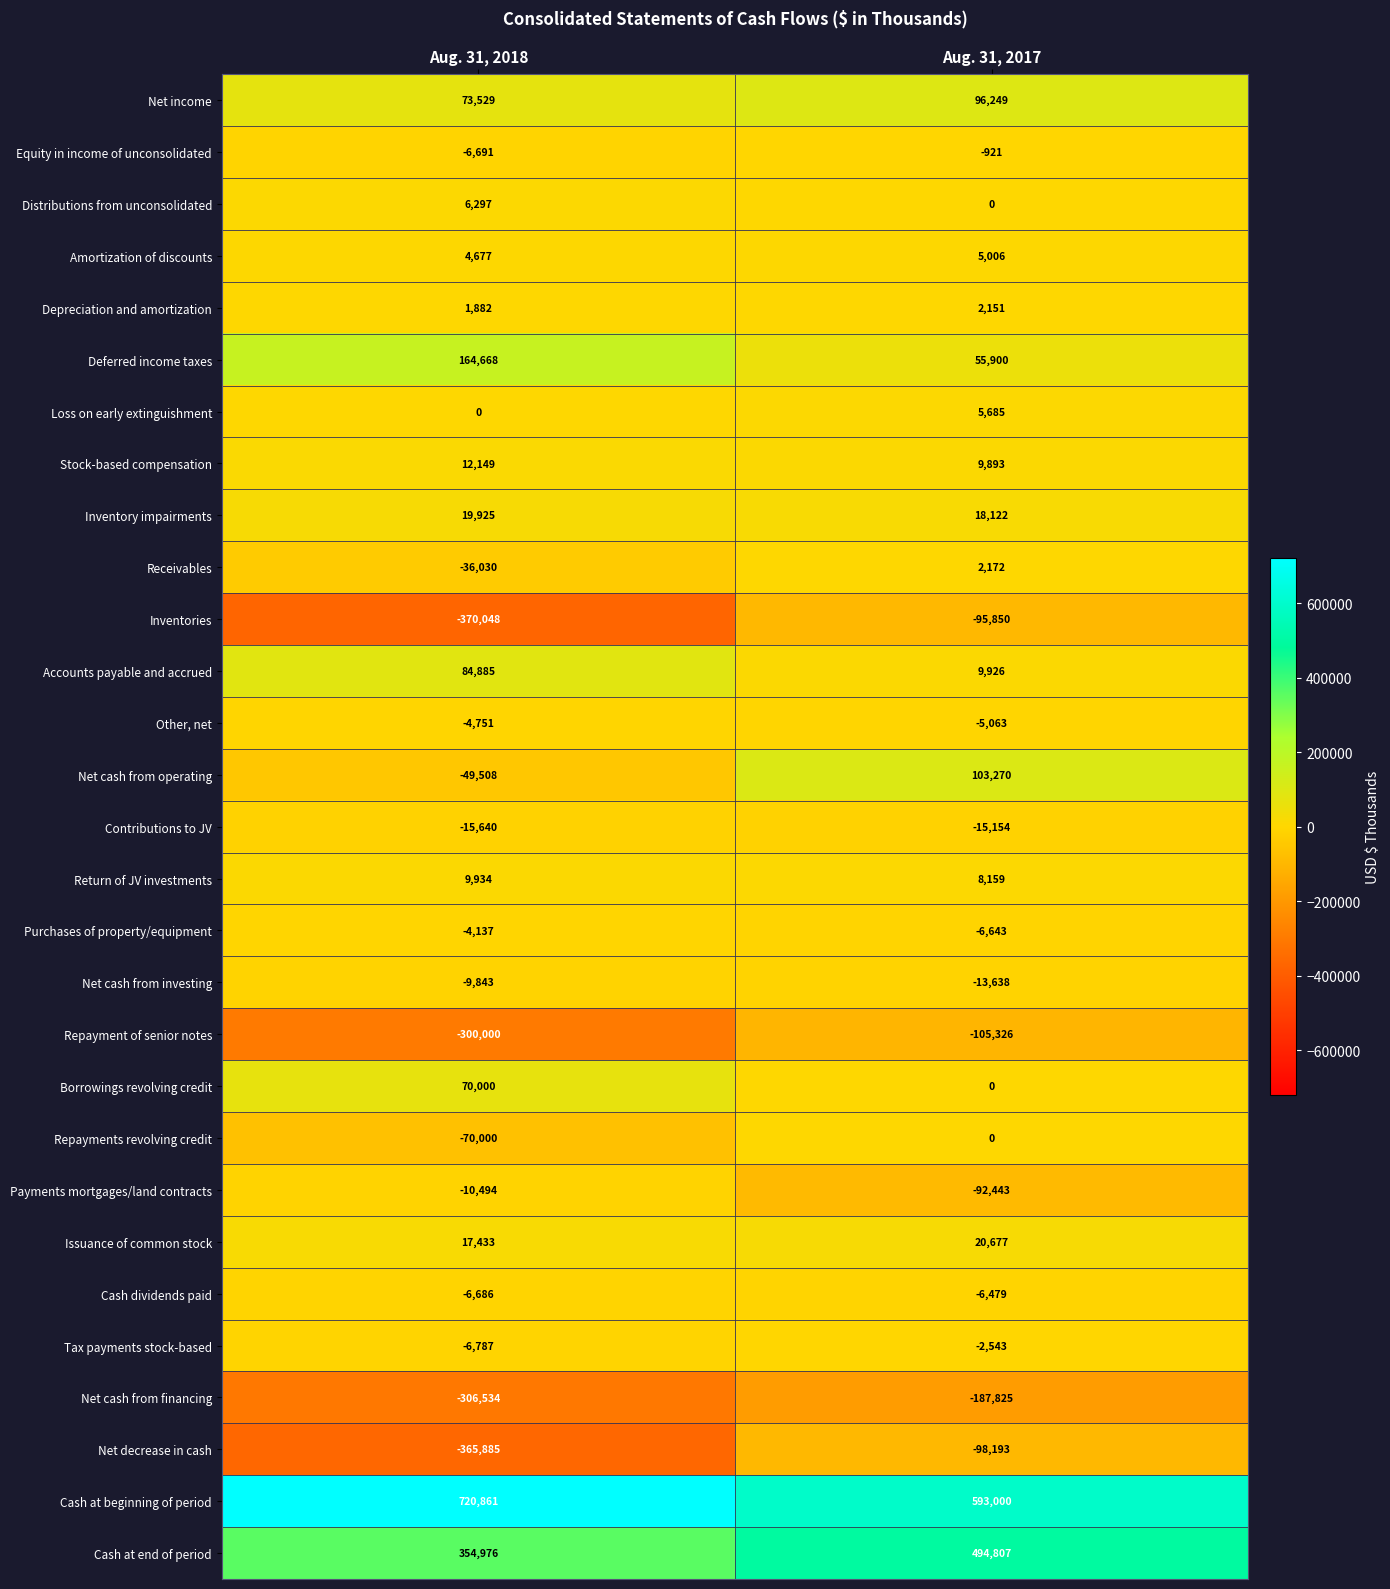

What is the difference between the Other, net values at Aug. 31, 2017 and Aug. 31, 2018?

312